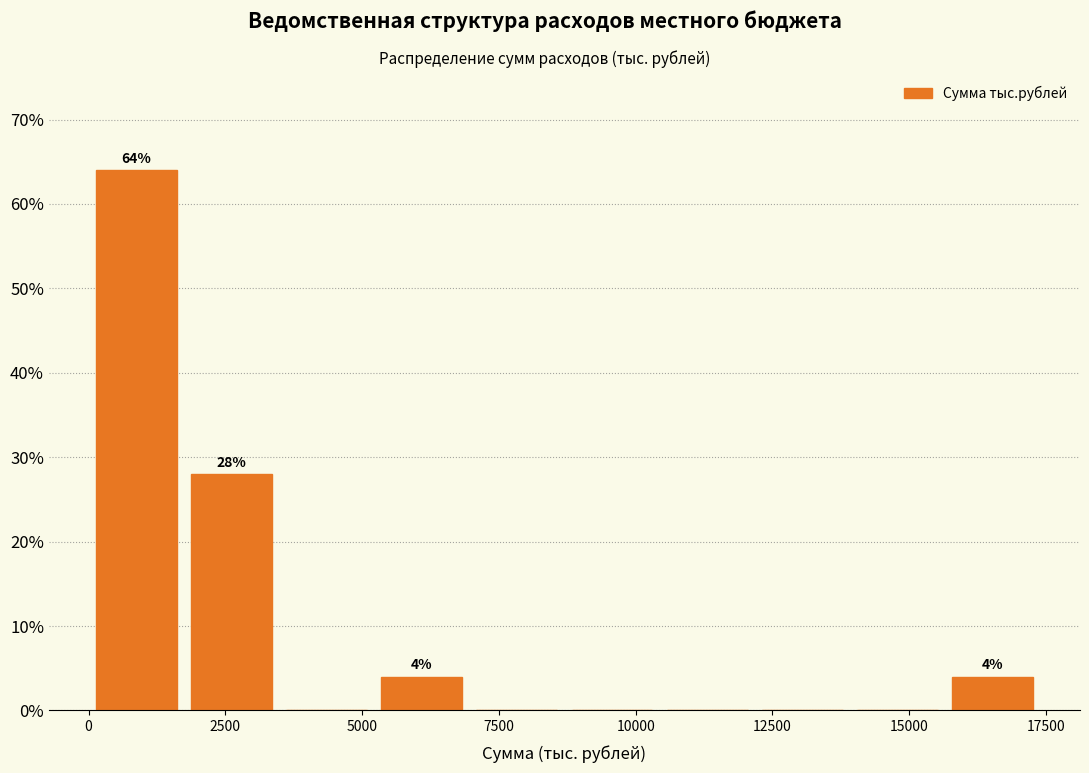

Read against the x-axis, roughly where is the centre of the tallest bar?

1000